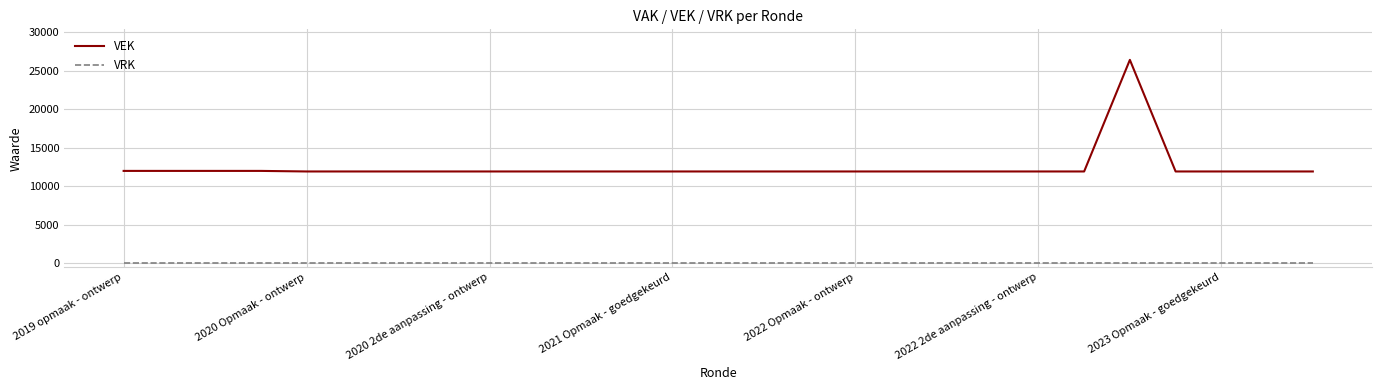

What is the difference between the second highest and second lowest values in the VEK series?

73